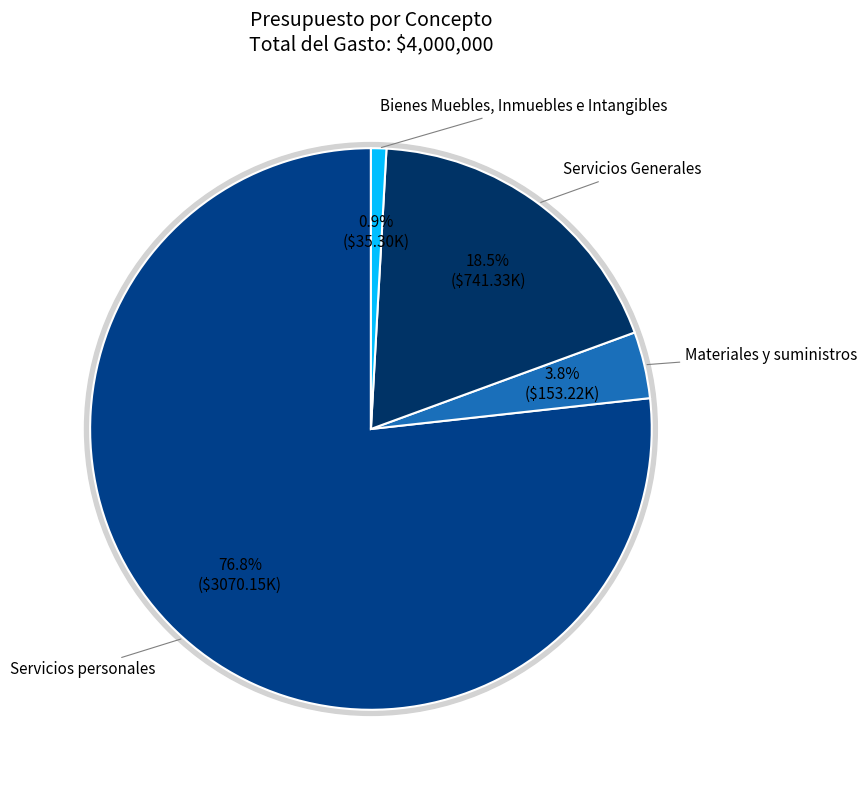

Does Servicios personales account for over 50% of the chart?

Yes